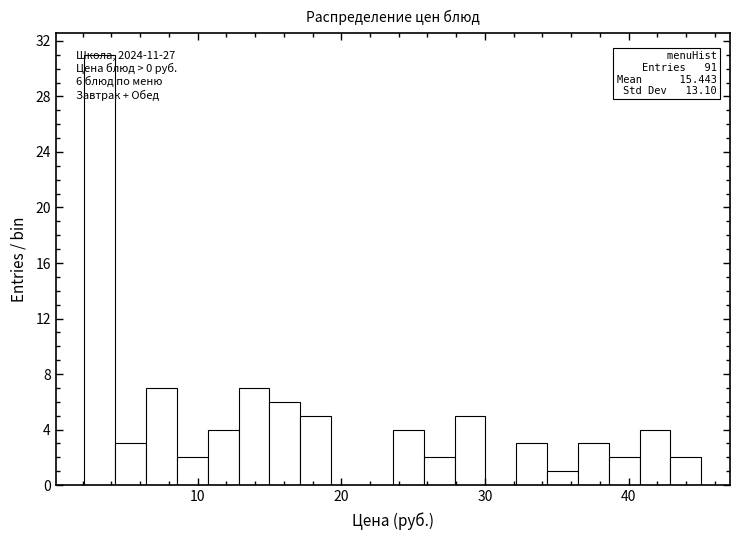

Around what value on the x-axis is the tallest bar? Give the approximate position of its centre, as read against the axis.

3